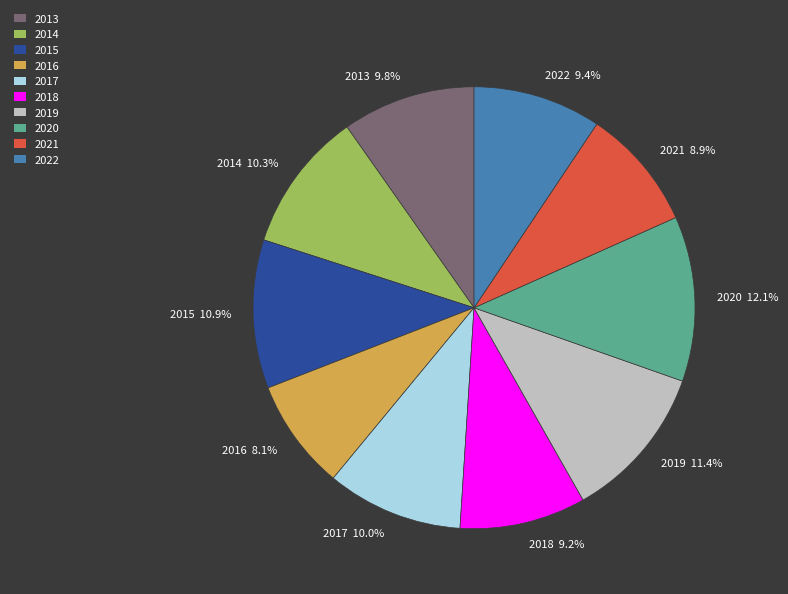

Count the number of slices in the pie.

10